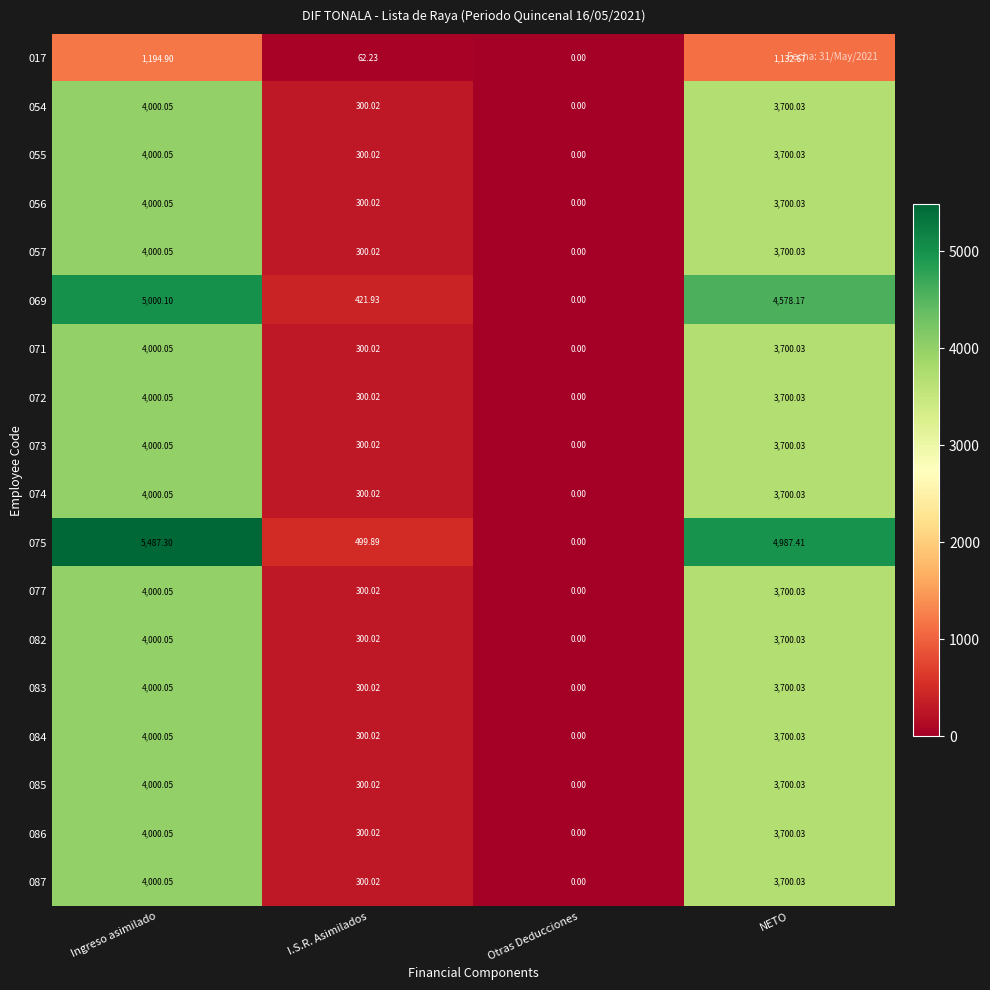

At which label does 083 first exceed 3700?

Ingreso asimilado